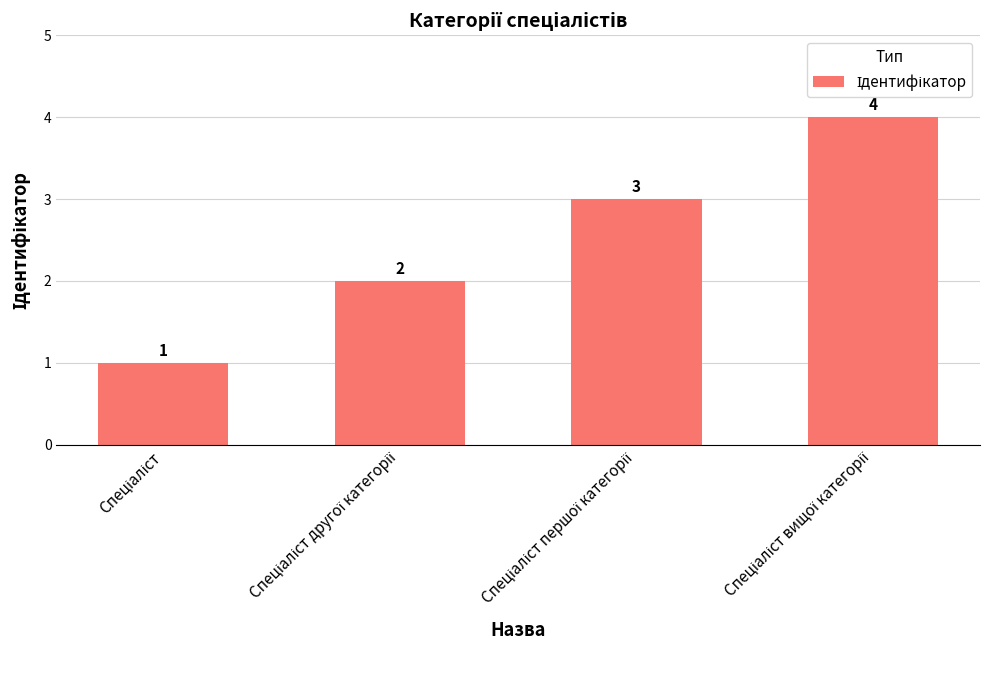

How many values are below 3?

2